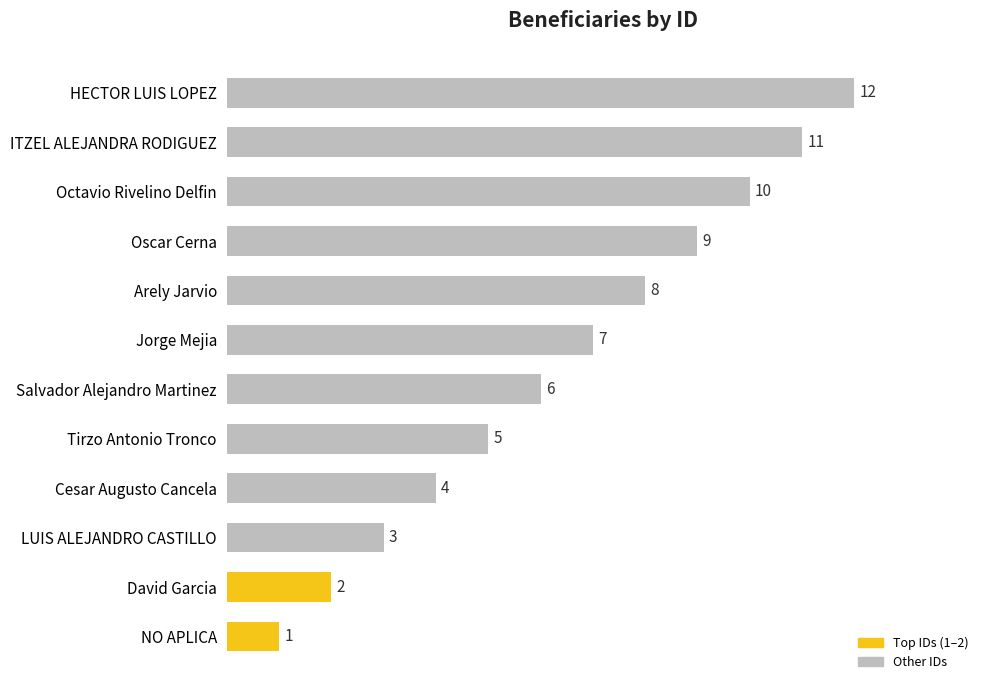

Are the bars grouped side by side (vs. stacked)?

No